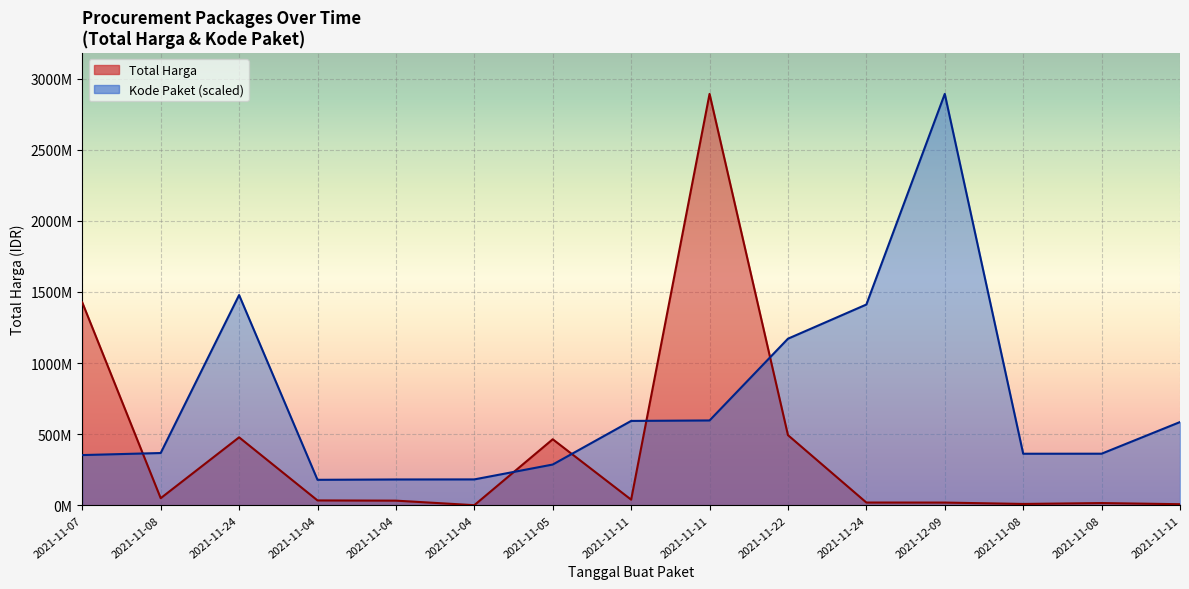

What is the average value of the Kode Paket series?

733335434.4